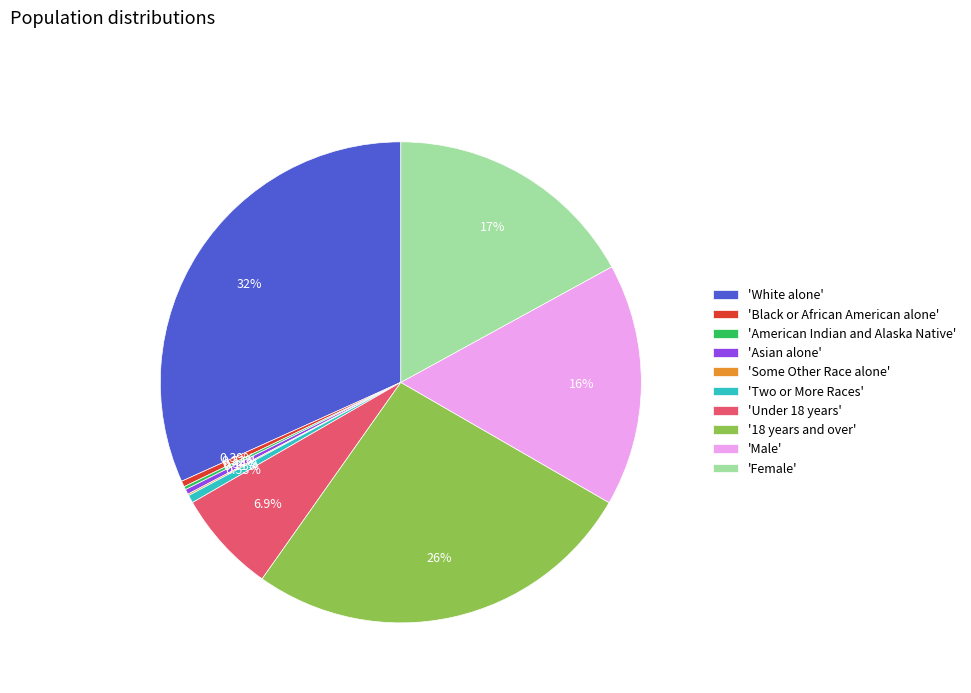

Which slice is the largest?

'White alone'